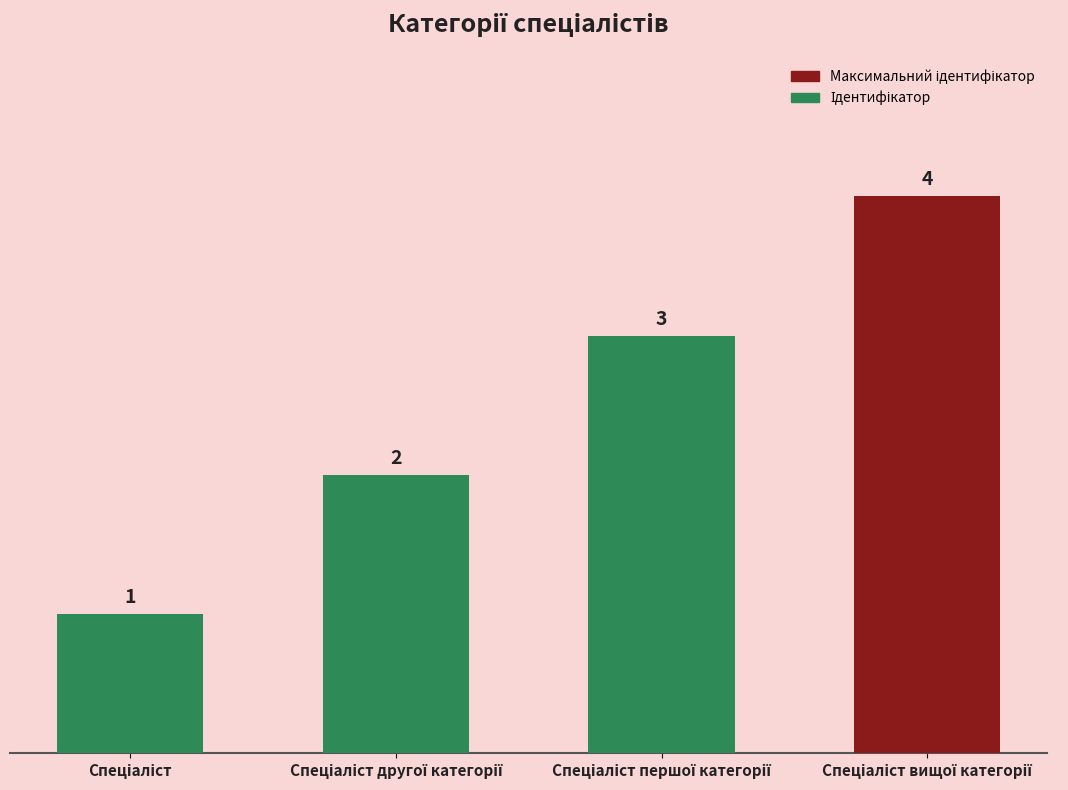

Count the values in the range 2 to 4.

3